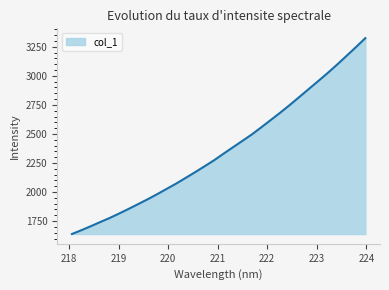

What is the smallest value displayed?

1639.0